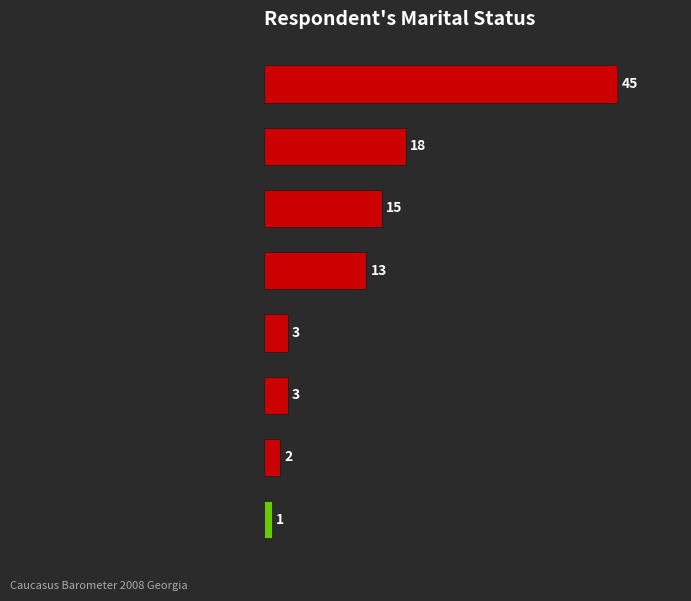

Between DK/RA and Married: official state marriage only, which is larger?

Married: official state marriage only